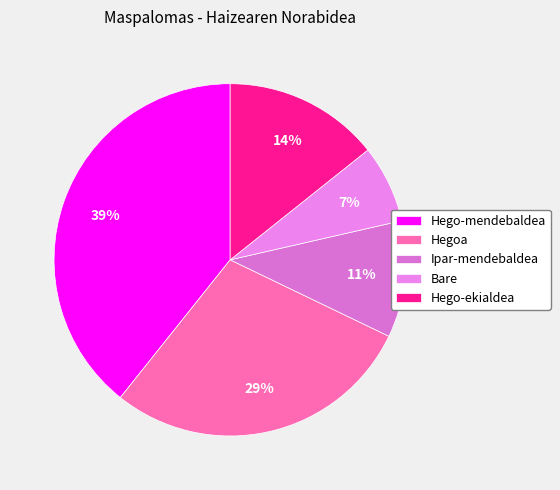

Which category has the smallest portion of the pie?

Bare